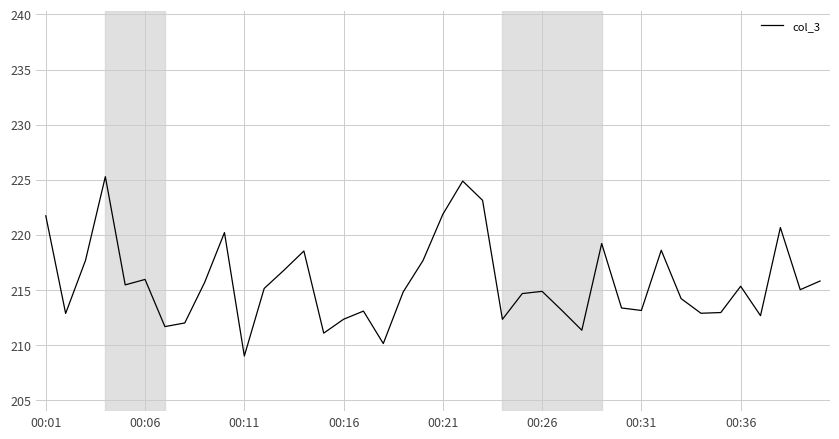

What is the smallest value displayed?

209.0